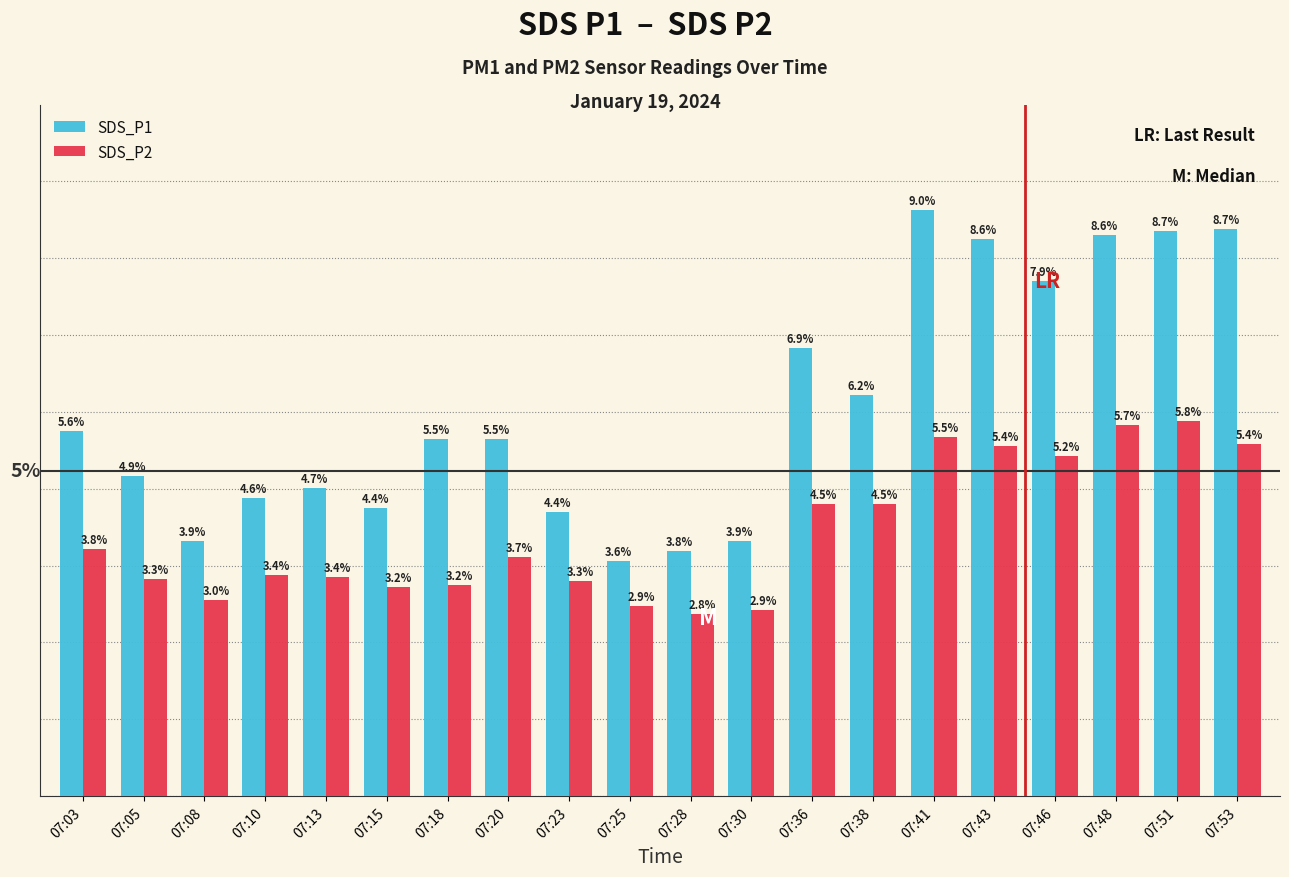

Are the bars horizontal?

No